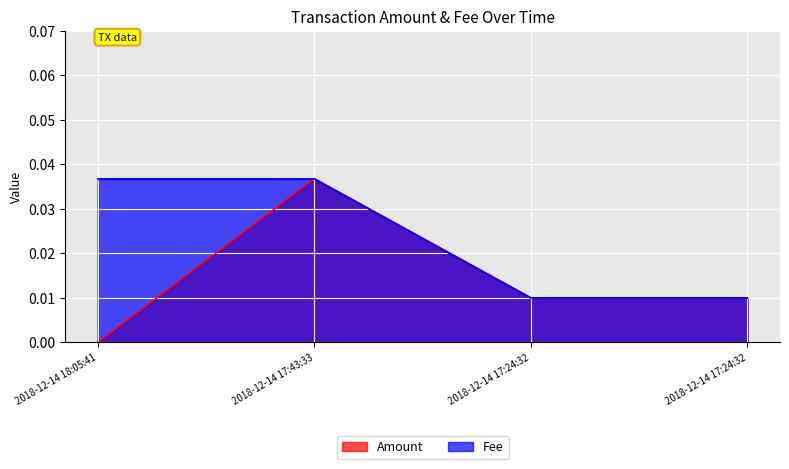

Which has a higher value, 2018-12-14 18:05:41 or 2018-12-14 17:24:32?

2018-12-14 17:24:32